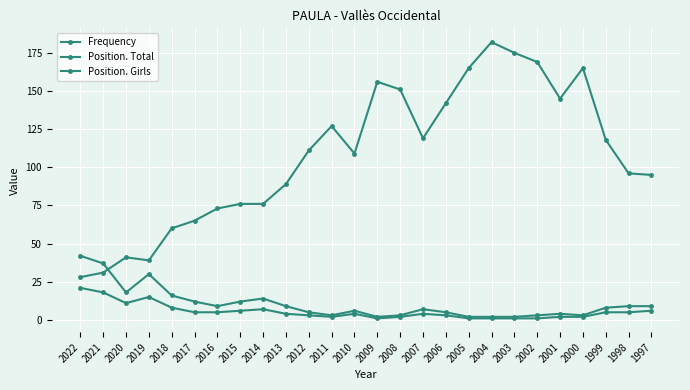

Is this an area chart (filled region under the line)?

No